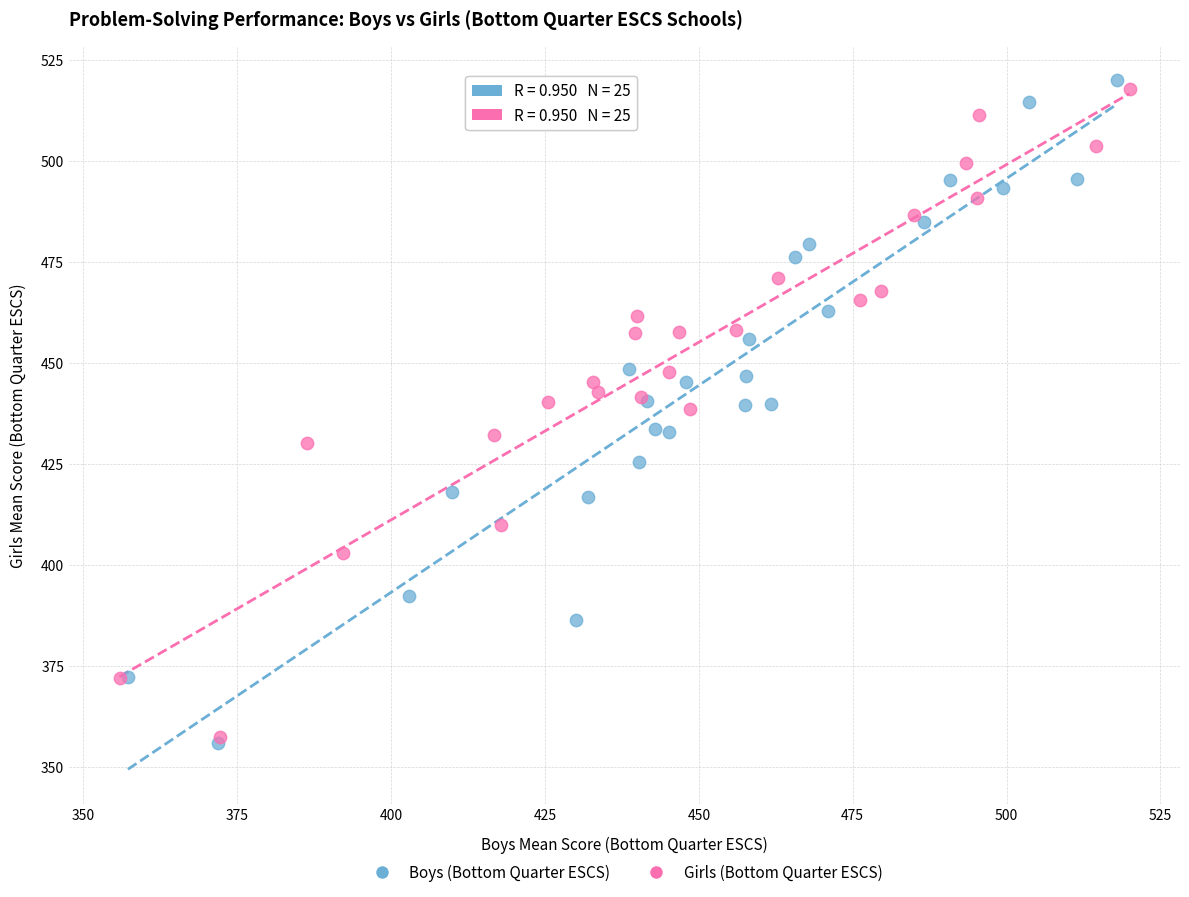

What are all the series names shown in the legend?

Boys (Bottom Quarter ESCS), Girls (Bottom Quarter ESCS)